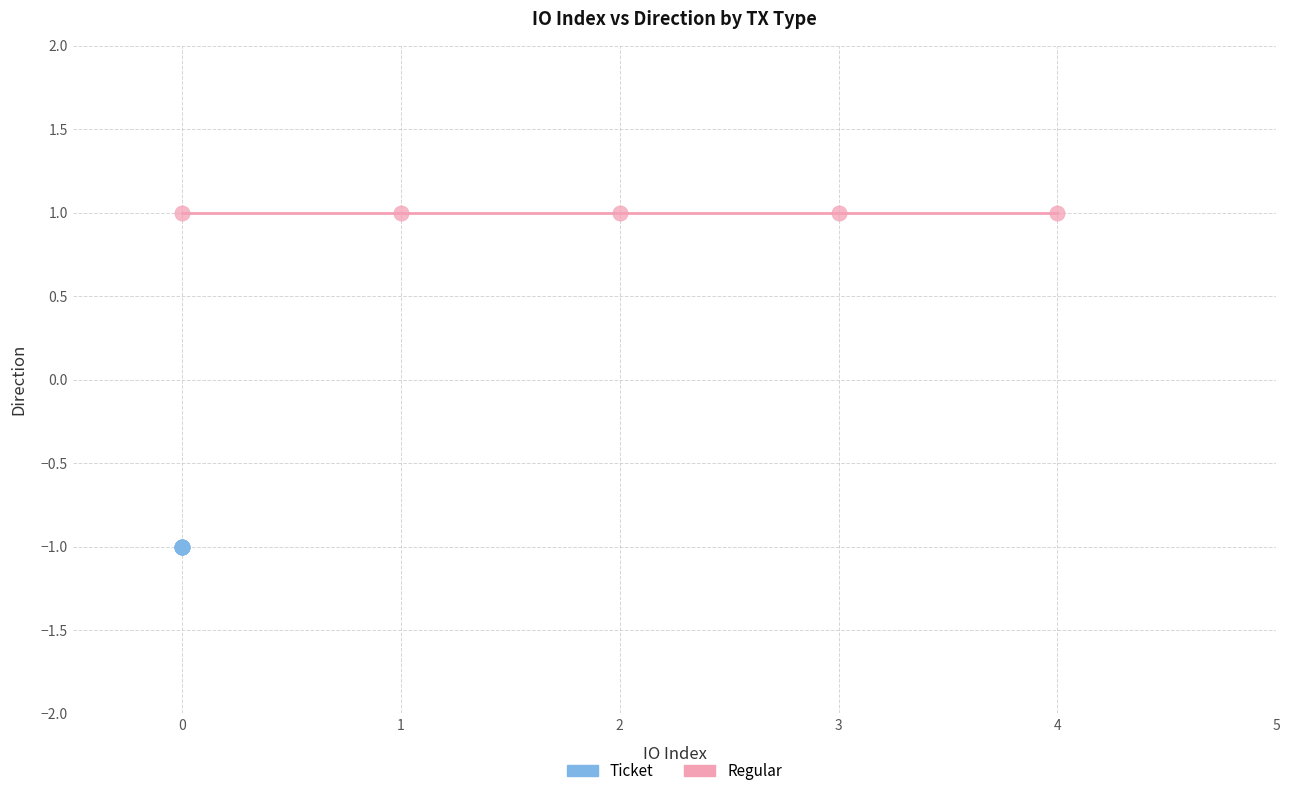

Which series reaches the maximum Y coordinate?

Regular